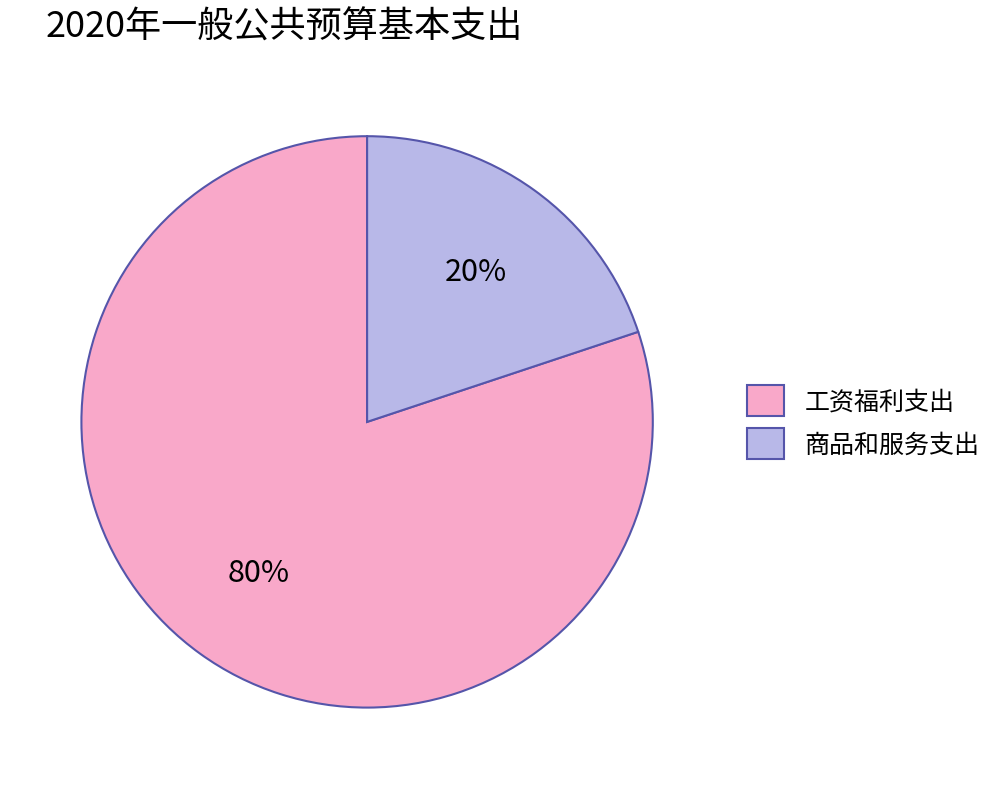

The 工资福利支出 slice represents 80% of the pie. True or false?

True